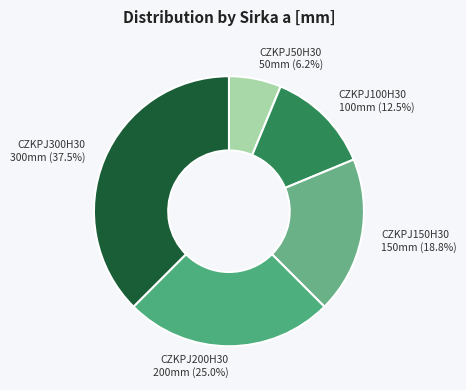

Count the number of slices in the pie.

5